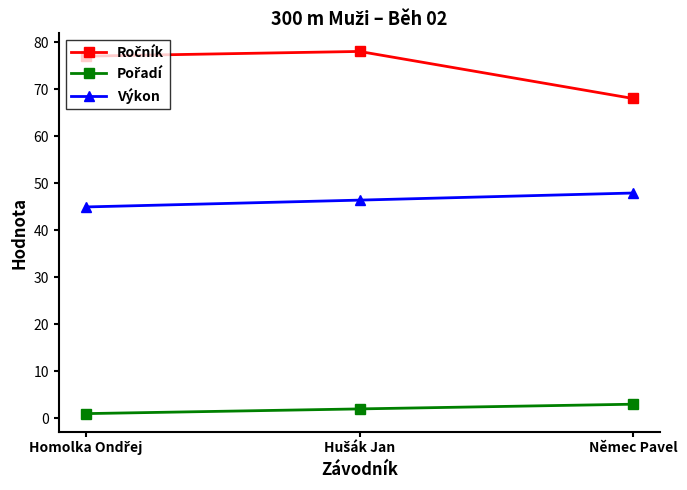

What is the value of the Výkon point at the 2nd from the left?

46.4